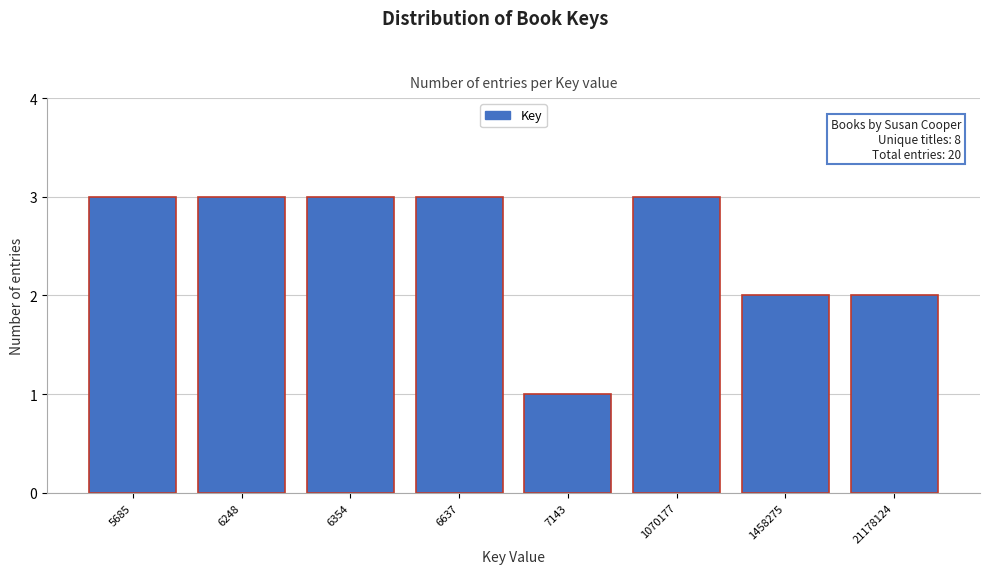

Reading left to right, extract all data points from this chart.

5685=3	6248=3	6354=3	6637=3	7143=1	1070177=3	1458275=2	21178124=2